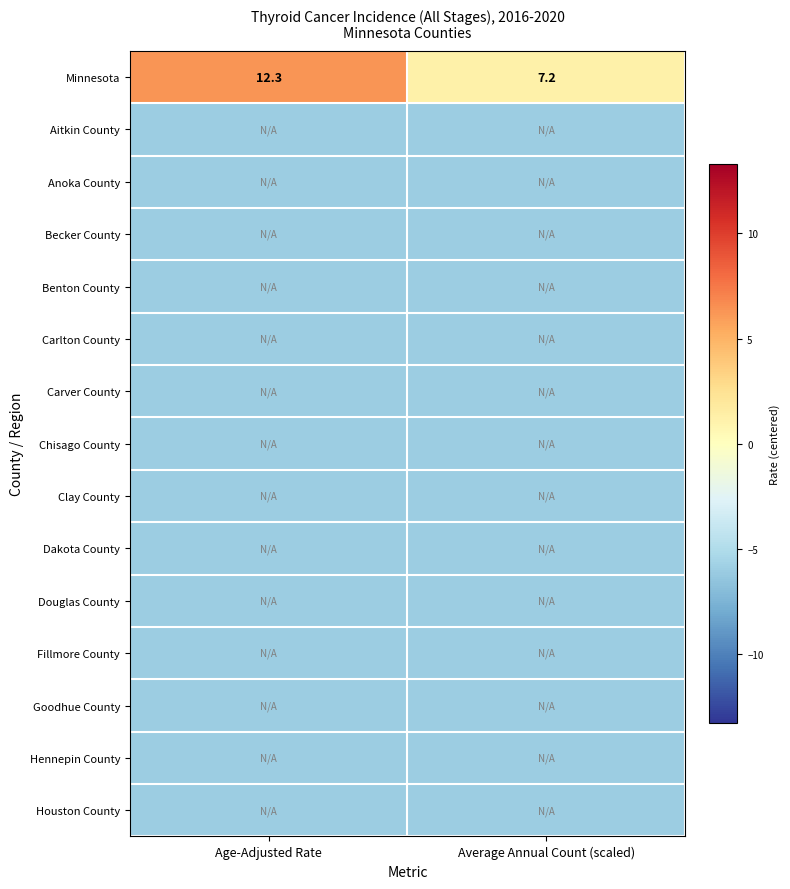

Where does the Minnesota series first go above 12?

Age-Adjusted Rate